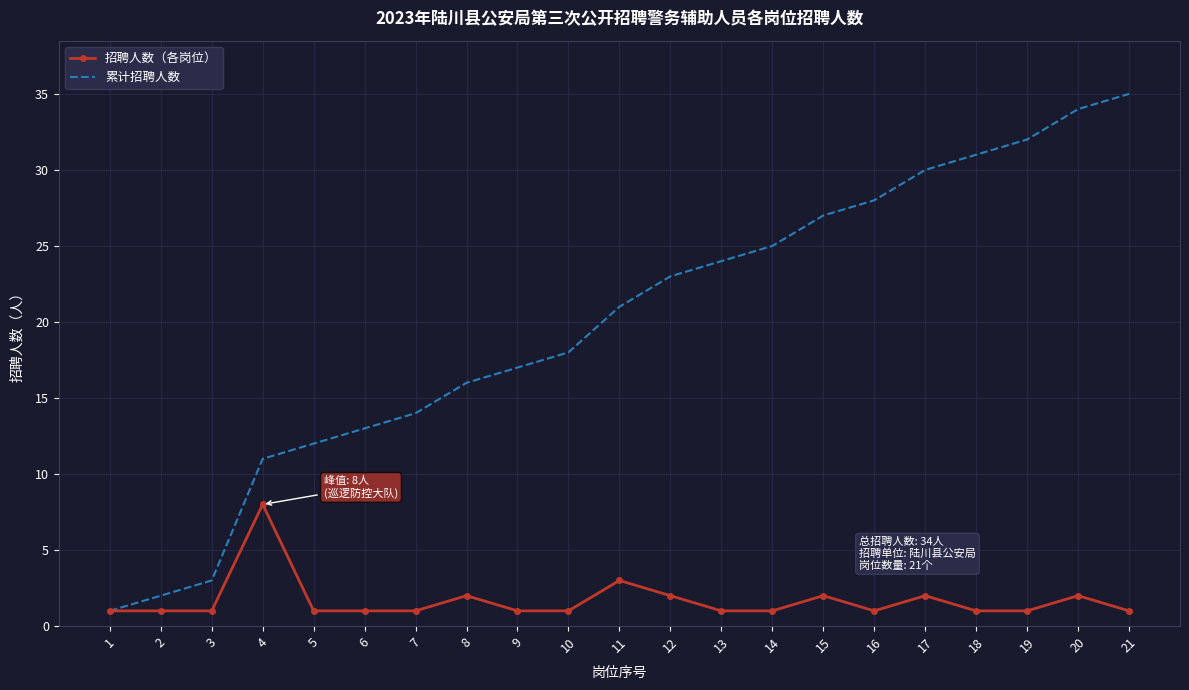

Which series has the widest spread of values?

累计招聘人数